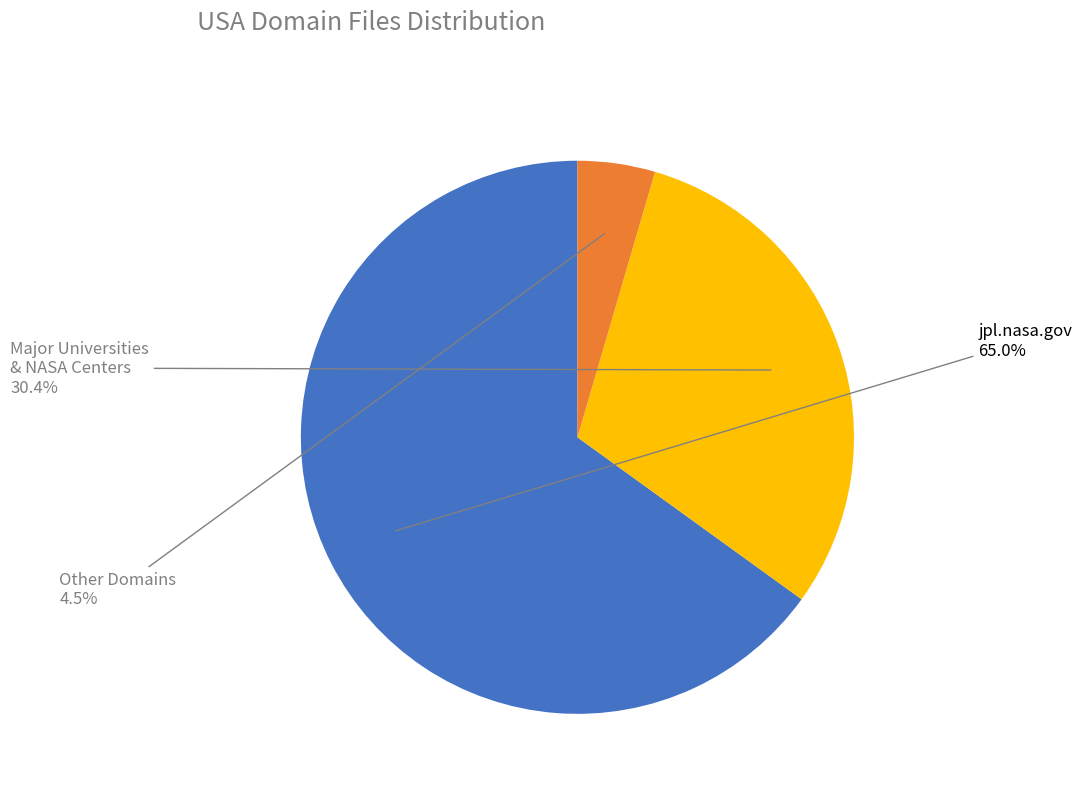

Is there any slice that represents more than half of the pie?

Yes